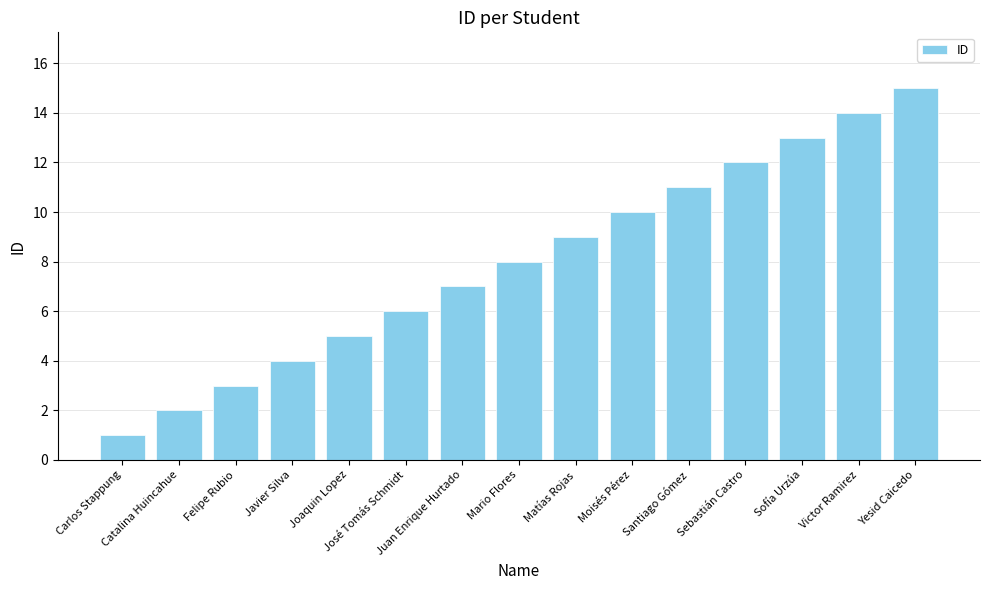

Are the bars horizontal?

No